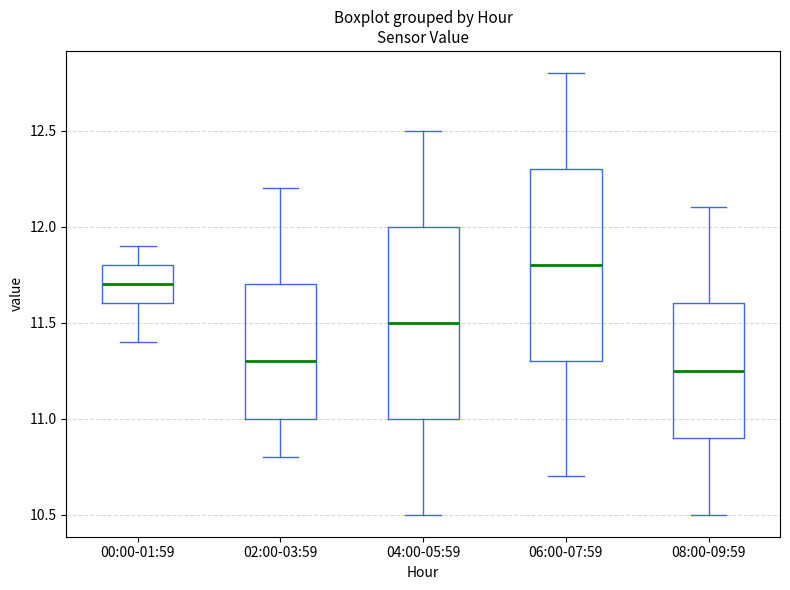

Reading left to right, read every box against the y-axis: the position of its median line, the range the box covers, and the ends of its whiskers. The values are not printed on the chart, so give them approximately, as read against the axis.

00:00-01:59: median 11.70, box 11.60 to 11.80, whiskers 11.40 to 11.90
02:00-03:59: median 11.30, box 11.00 to 11.70, whiskers 10.80 to 12.20
04:00-05:59: median 11.50, box 11.00 to 12.00, whiskers 10.50 to 12.50
06:00-07:59: median 11.80, box 11.30 to 12.30, whiskers 10.70 to 12.80
08:00-09:59: median 11.25, box 10.90 to 11.60, whiskers 10.50 to 12.10